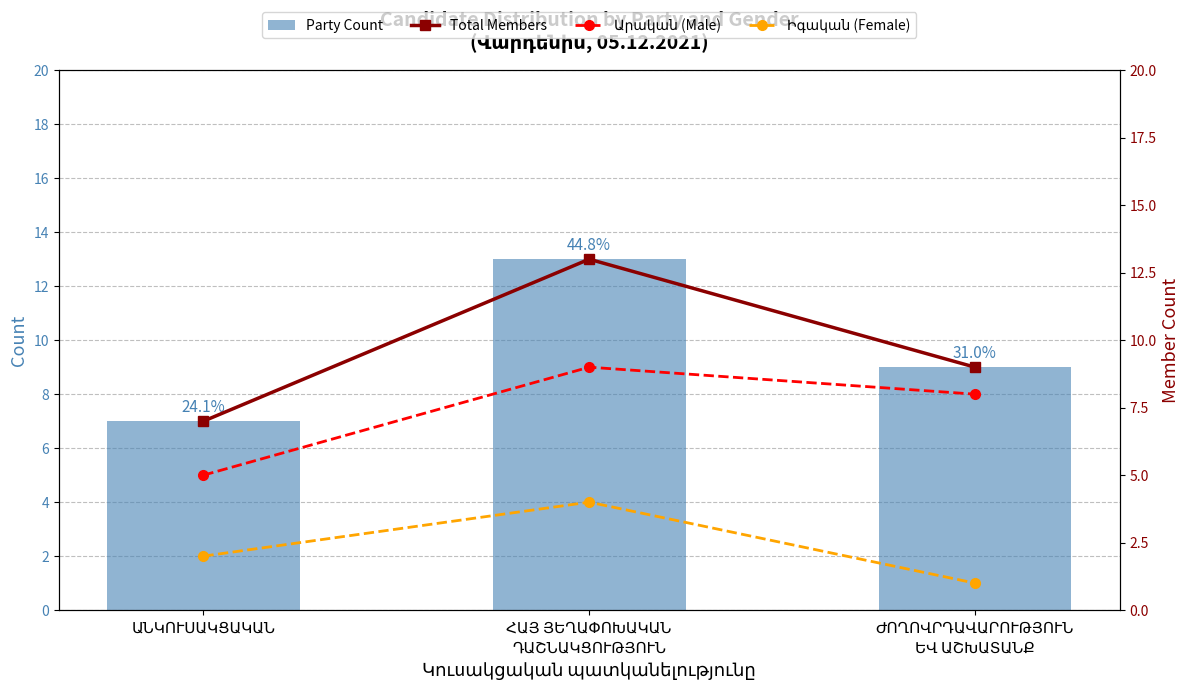

Are the bars horizontal?

No